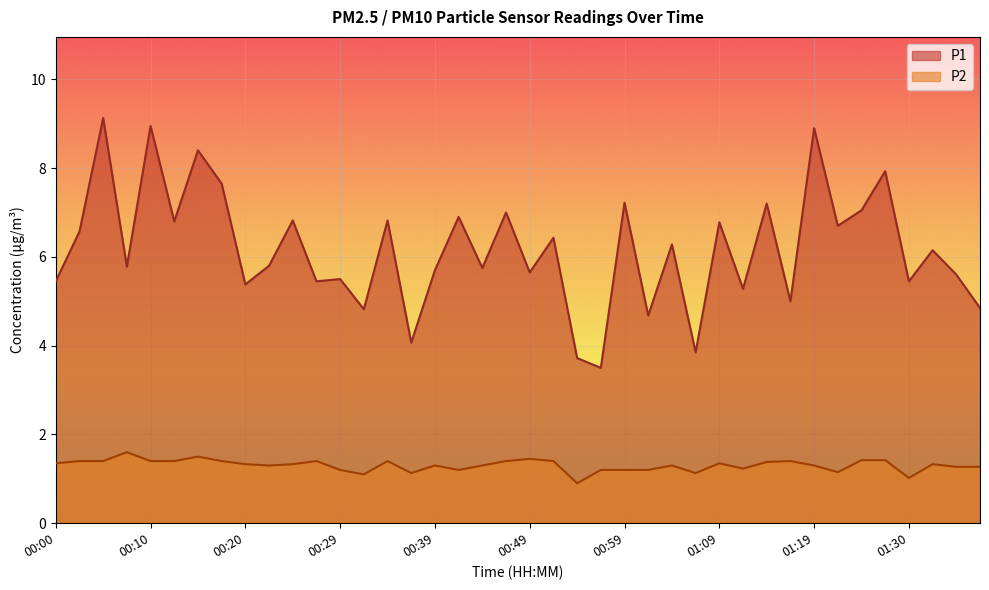

Between 01:12 and 01:35, which series saw the biggest shift?

P1